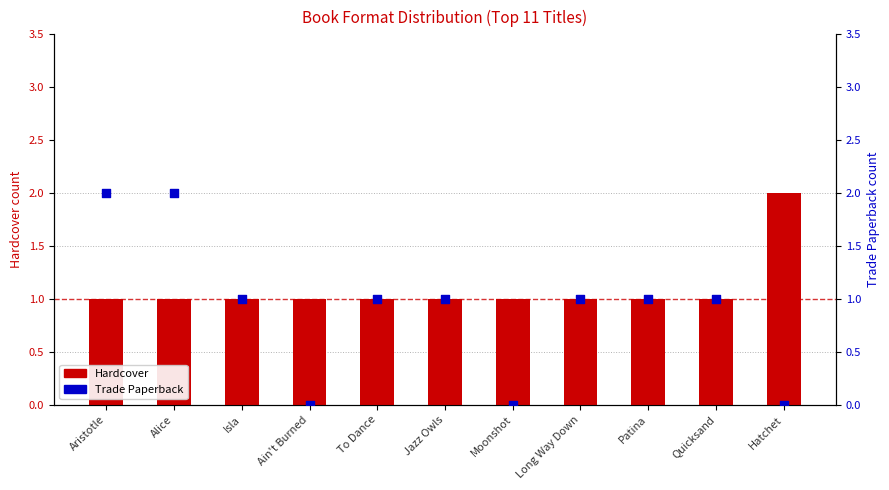

Is the value of Hardcover at Hatchet greater than the value of Trade Paperback at Long Way Down?

Yes